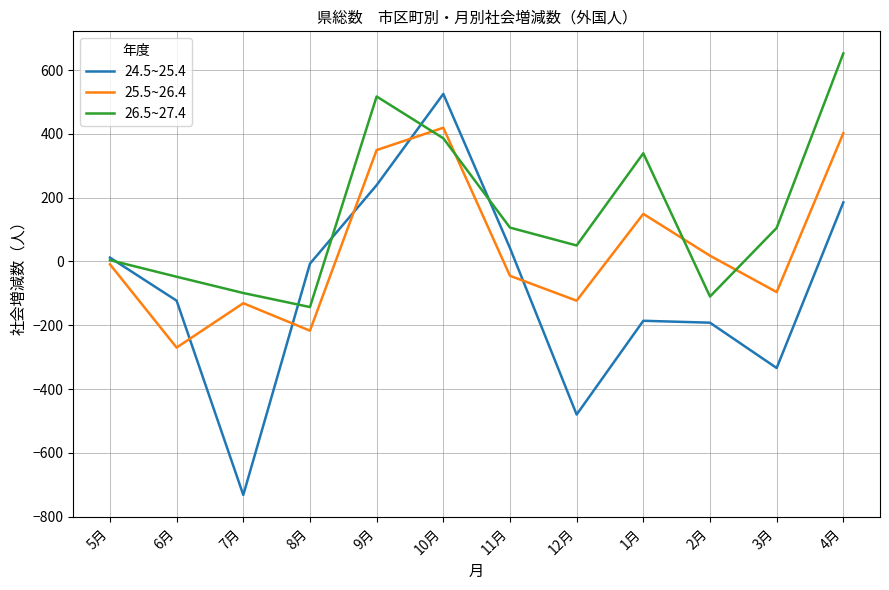

How many times do 26.5~27.4 and 25.5~26.4 cross each other?

4